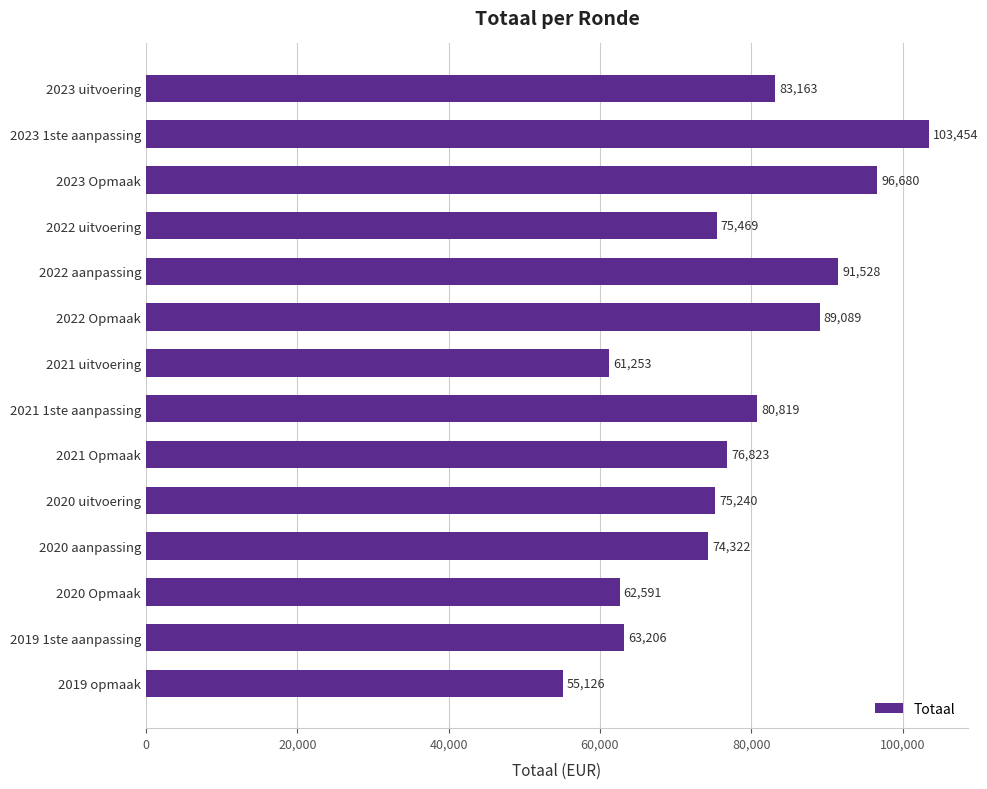

Read the value at 2021 1ste aanpassing.

80819